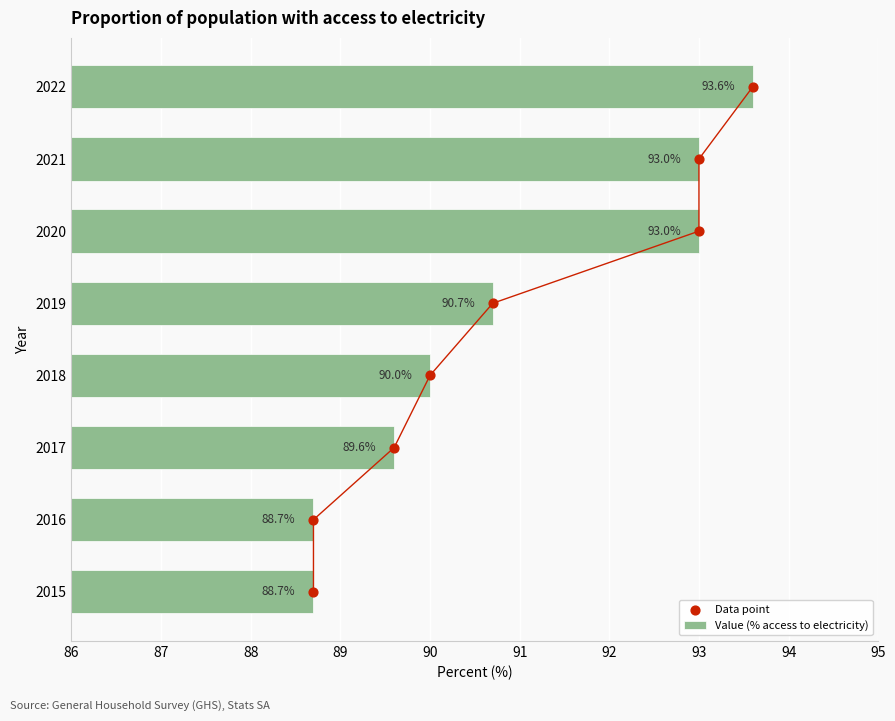

Which series has the widest spread of Y values?

Data point